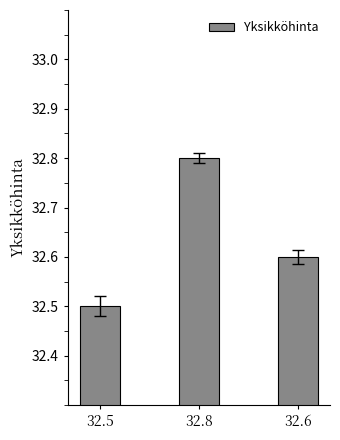

How many bars are there in total?

3